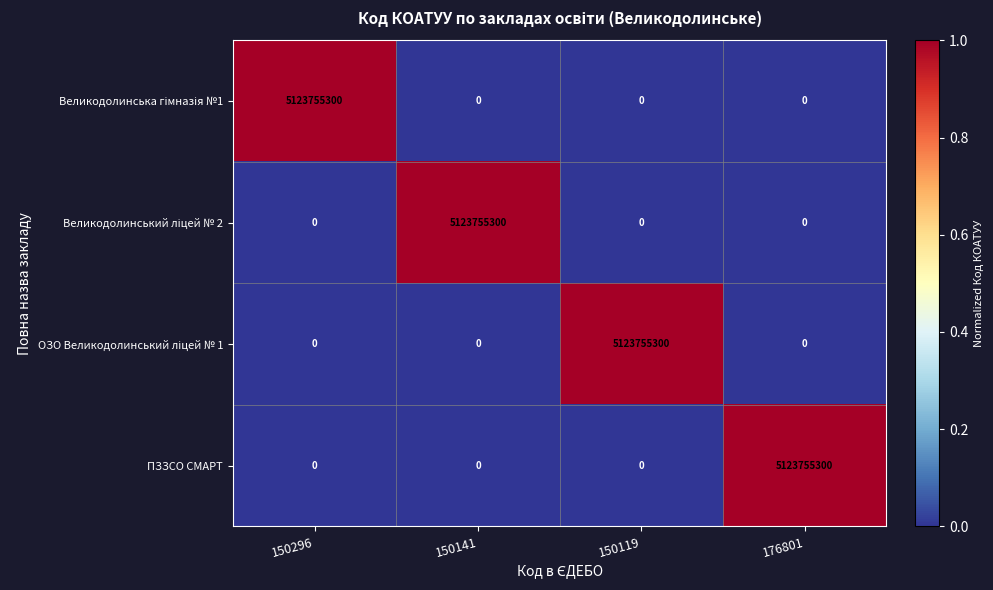

What is the spread (max minus min) of values at 150119?

5123755300